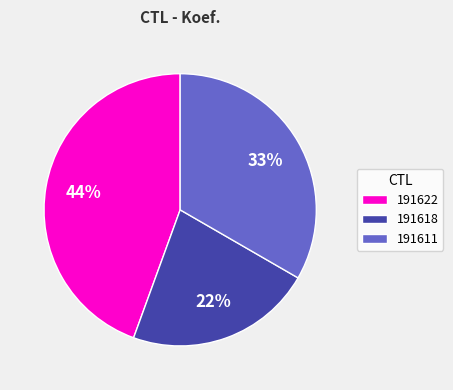

Does 191611 account for over 50% of the chart?

No